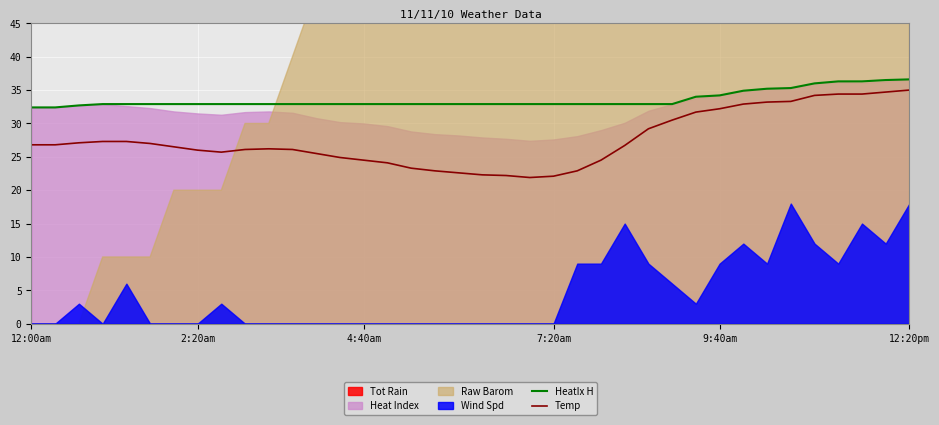

What is the highest value of the Temp series?

35.0